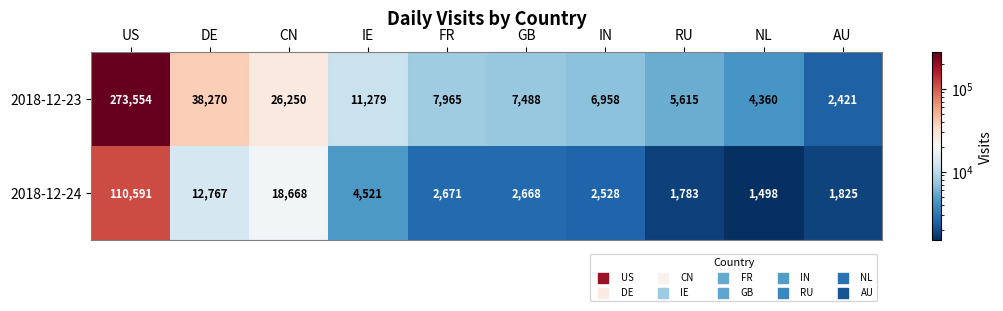

List the series in order of their overall mean, highest first.

2018-12-23, 2018-12-24